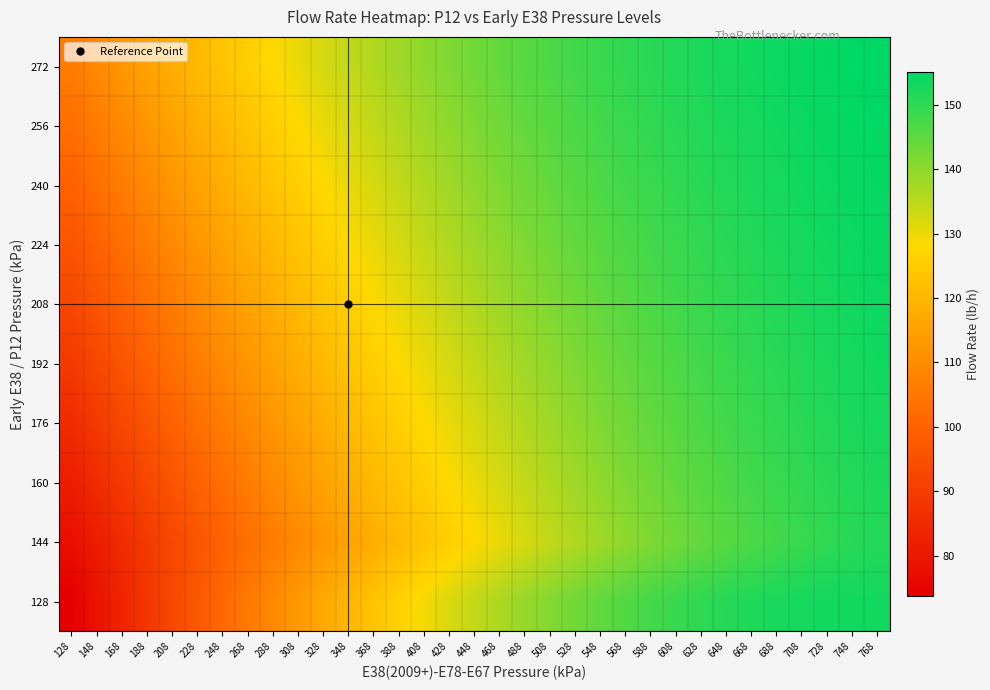

At how many categories does at least one series exceed 135?

21